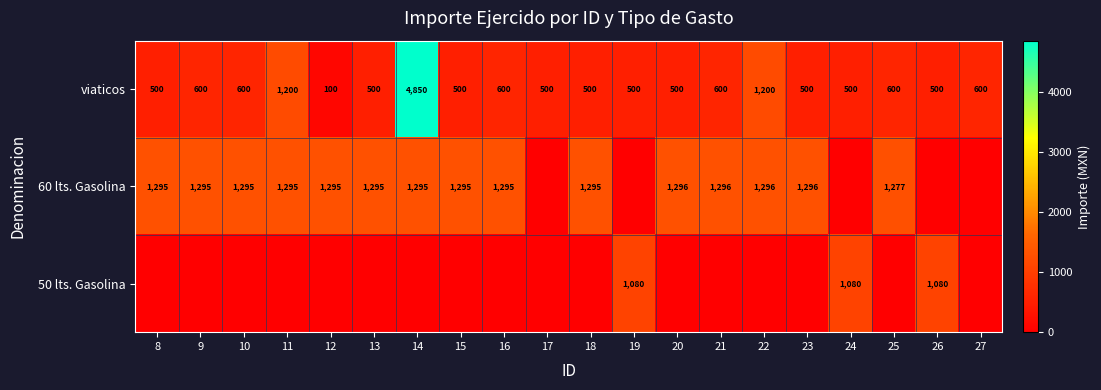

Which category has the highest value in the viaticos series?

14